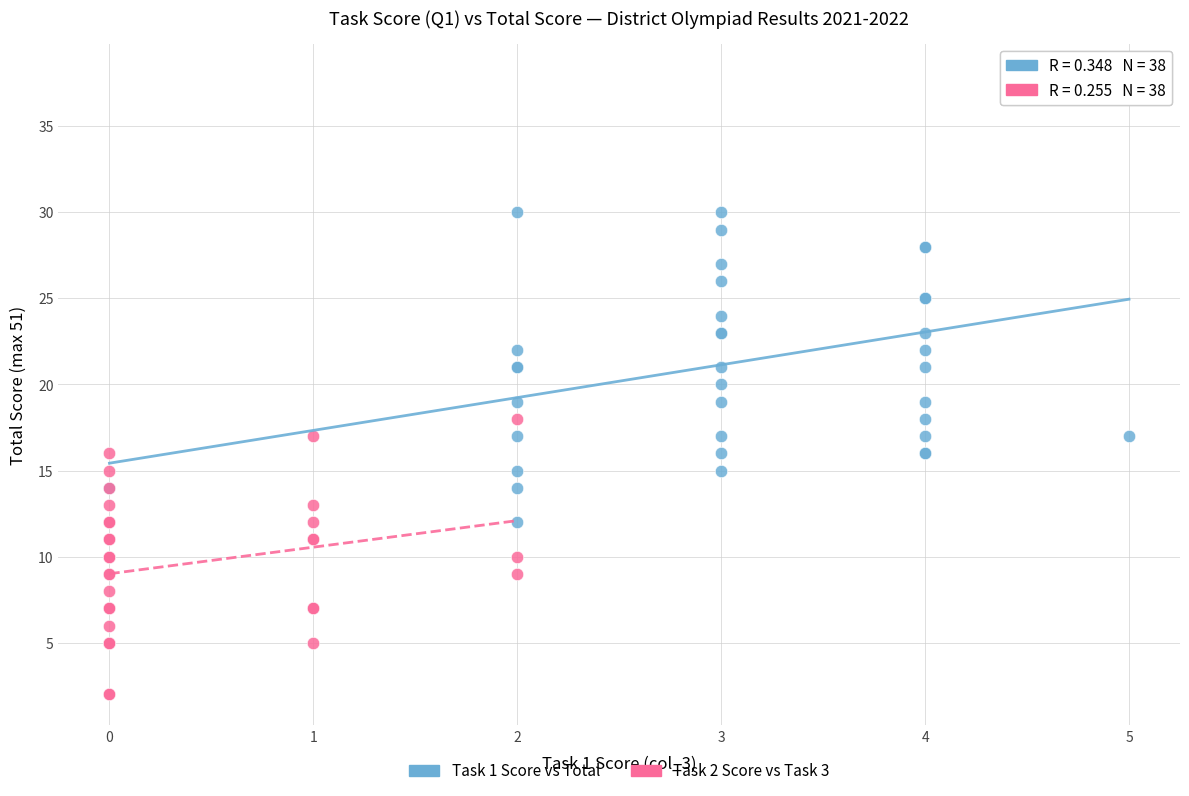

Which series has the widest spread of Y values?

Task 1 Score vs Total